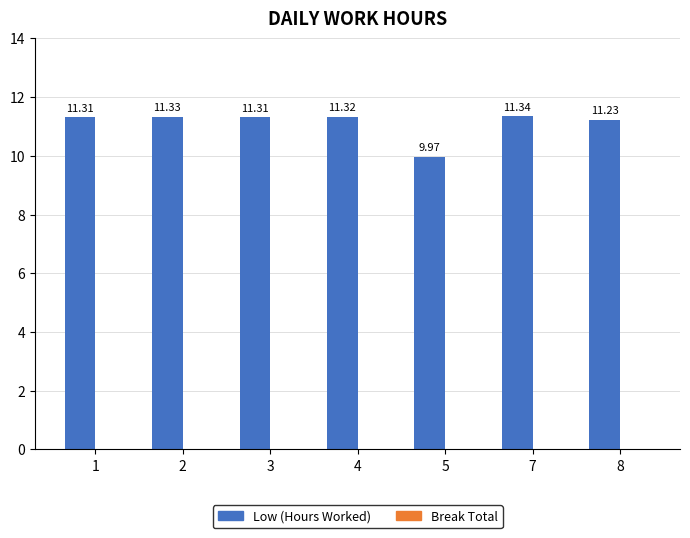

Between 3 and 4, which is larger?

4